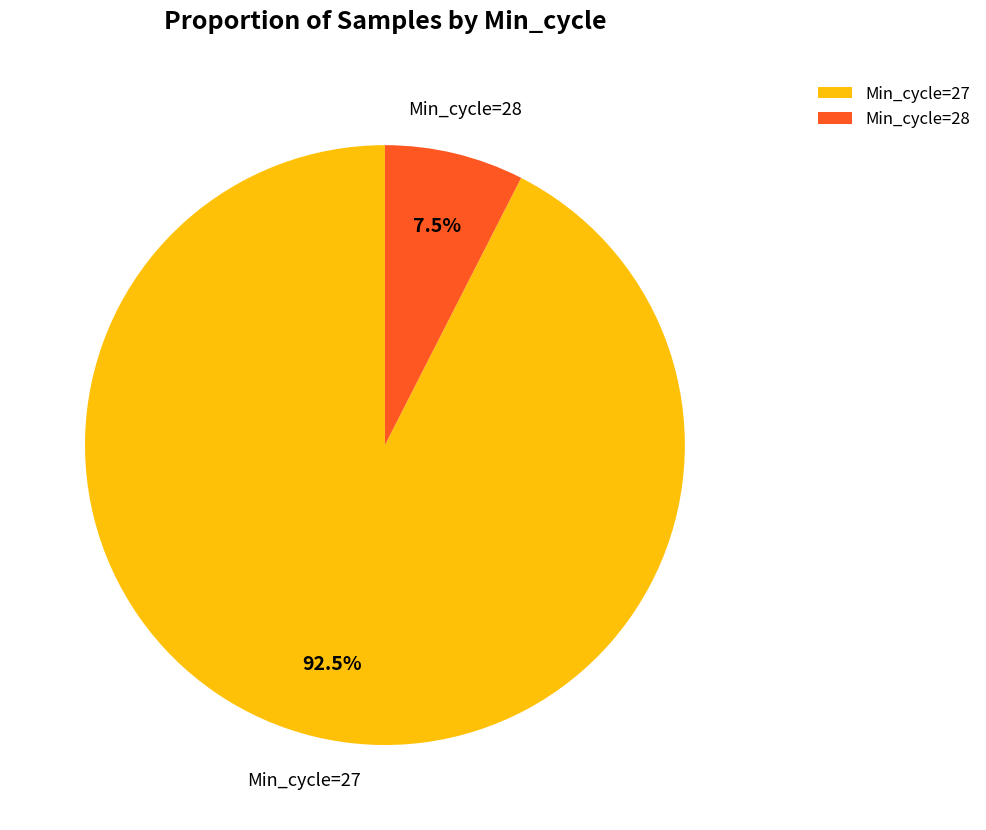

What is the total percentage of Min_cycle=28 and Min_cycle=27?

100.0%